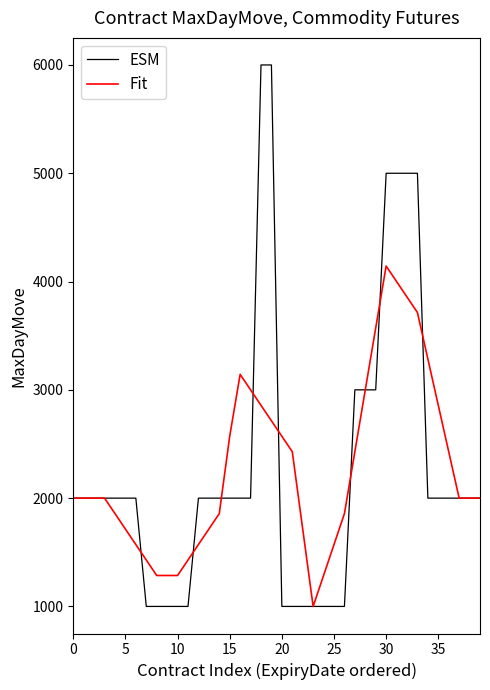

Rank the series by their maximum value, from lowest to highest.

Fit, ESM